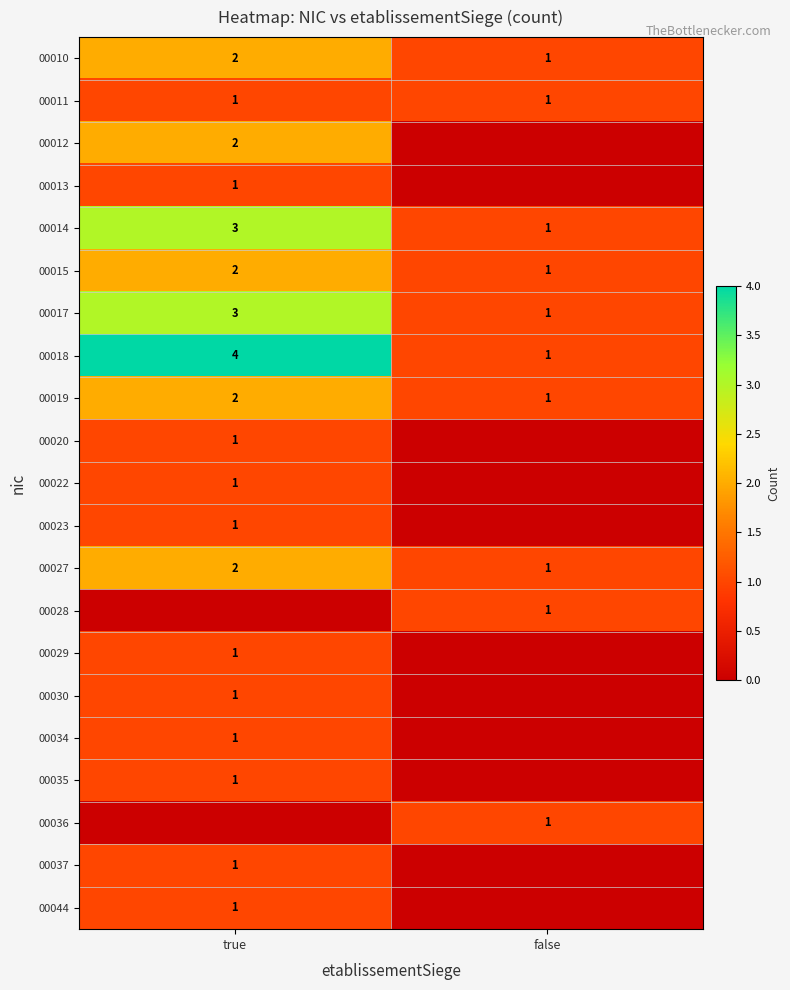

Count the number of data series in this chart.

21